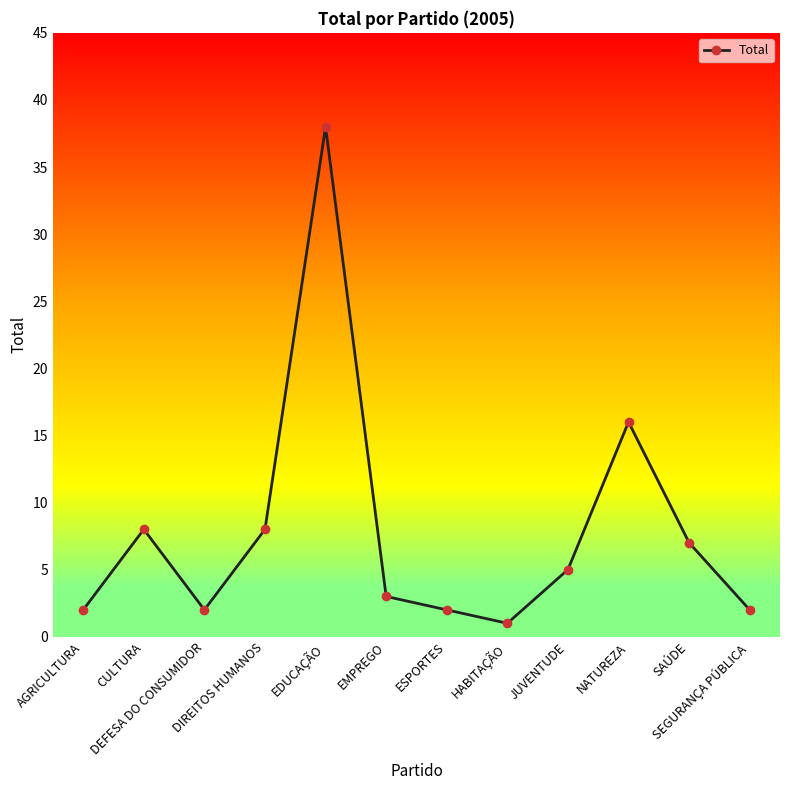

What is the label of the 8th point from the right?

EDUCAÇÃO